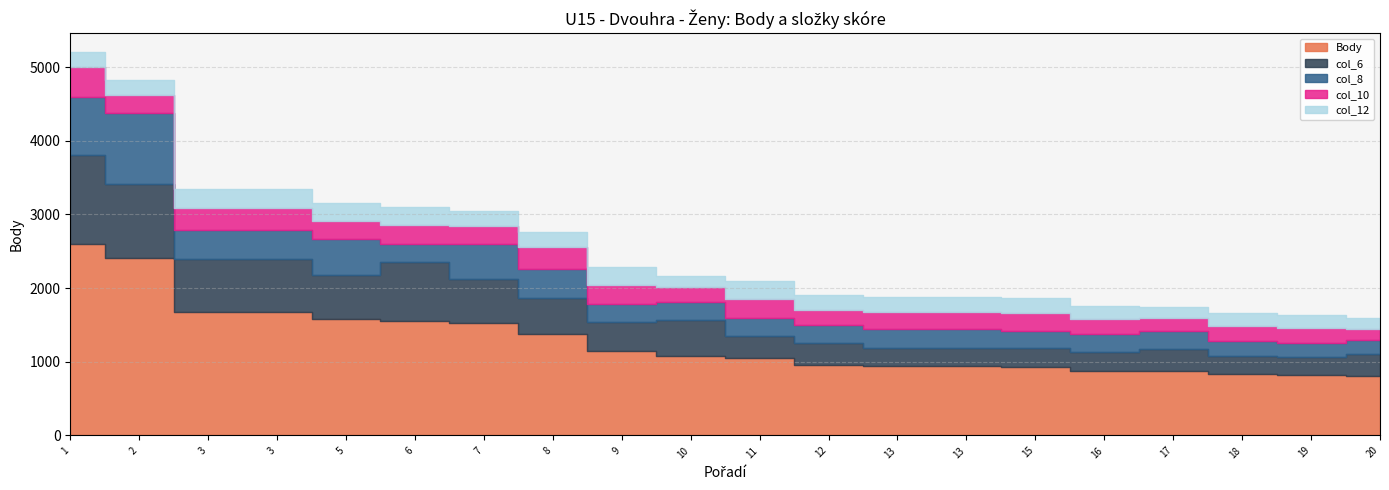

Reading left to right, transcribe all the data shown in this chart.

Body: 1=2600	2=2410	3=1670	3=1670	5=1580	6=1550	7=1520	8=1380	9=1140	10=1080	11=1050	12=950	13=940	13=940	15=930	16=880	17=869	18=830	19=820	20=800
col_6: 1=1200	2=1000	3=720	3=720	5=600	6=800	7=600	8=480	9=400	10=480	11=300	12=300	13=250	13=250	15=250	16=250	17=300	18=250	19=240	20=300
col_8: 1=800	2=960	3=400	3=400	5=480	6=250	7=480	8=400	9=250	10=250	11=250	12=250	13=250	13=250	15=240	16=250	17=250	18=200	19=200	20=200
col_10: 1=400	2=250	3=300	3=300	5=250	6=250	7=240	8=300	9=250	10=200	11=250	12=200	13=240	13=240	15=240	16=200	17=175	18=200	19=200	20=150
col_12: 1=200	2=200	3=250	3=250	5=250	6=250	7=200	8=200	9=240	10=150	11=250	12=200	13=200	13=200	15=200	16=180	17=144	18=180	19=180	20=150